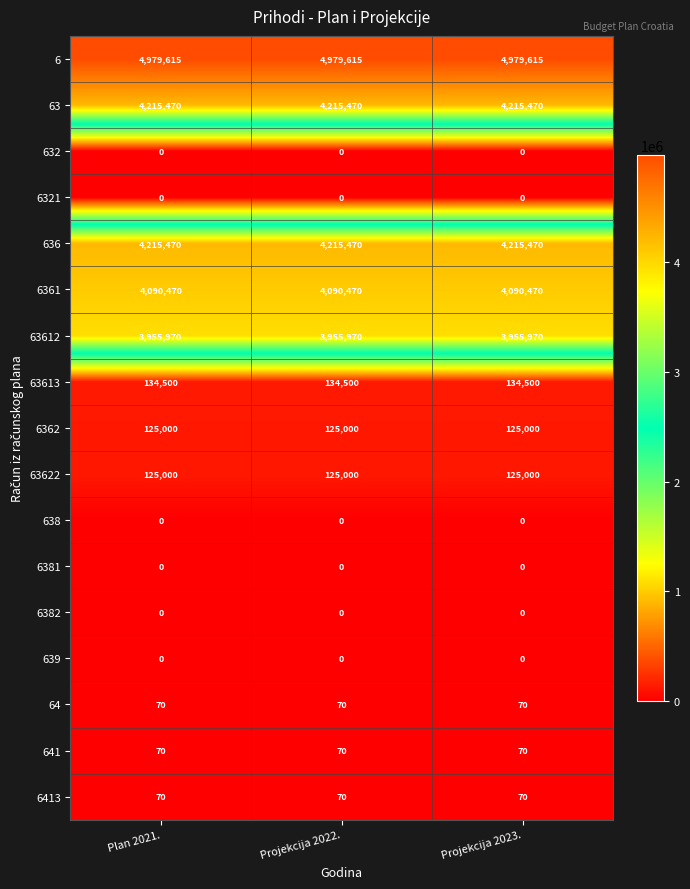

What is the difference between the highest and lowest values at Plan 2021.?

4979615